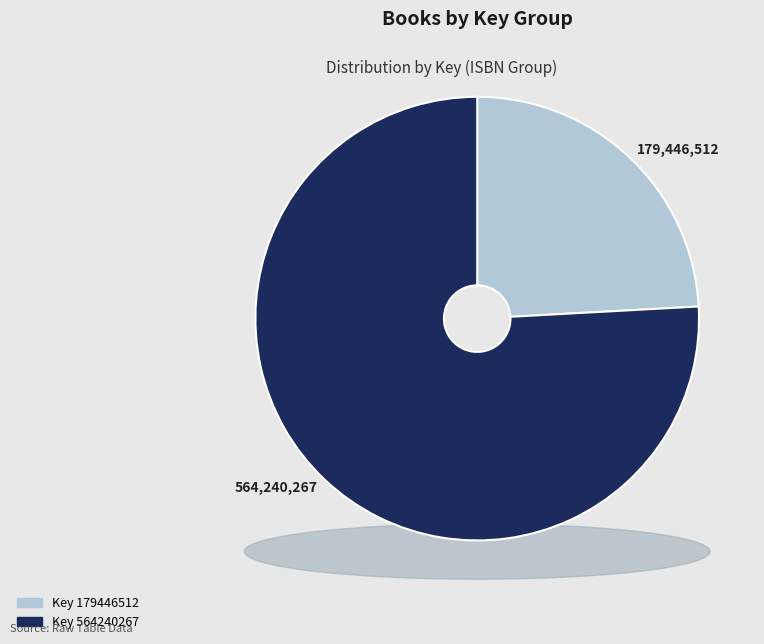

True or false: 9781481468244 / 9781481468251
(Legendary Miss Lena Horne) accounts for 86% of the total.

False